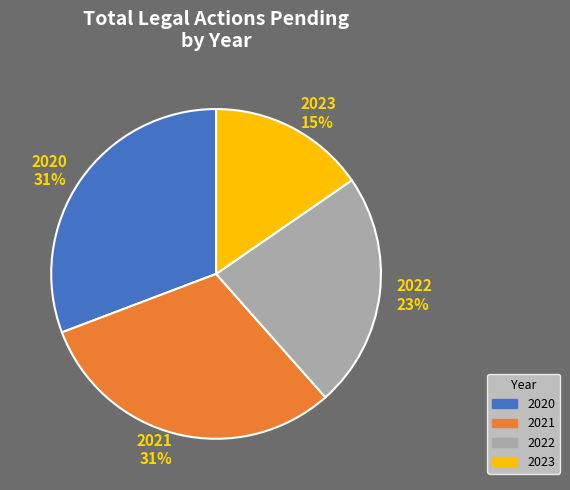

Is there a majority slice in this chart?

No